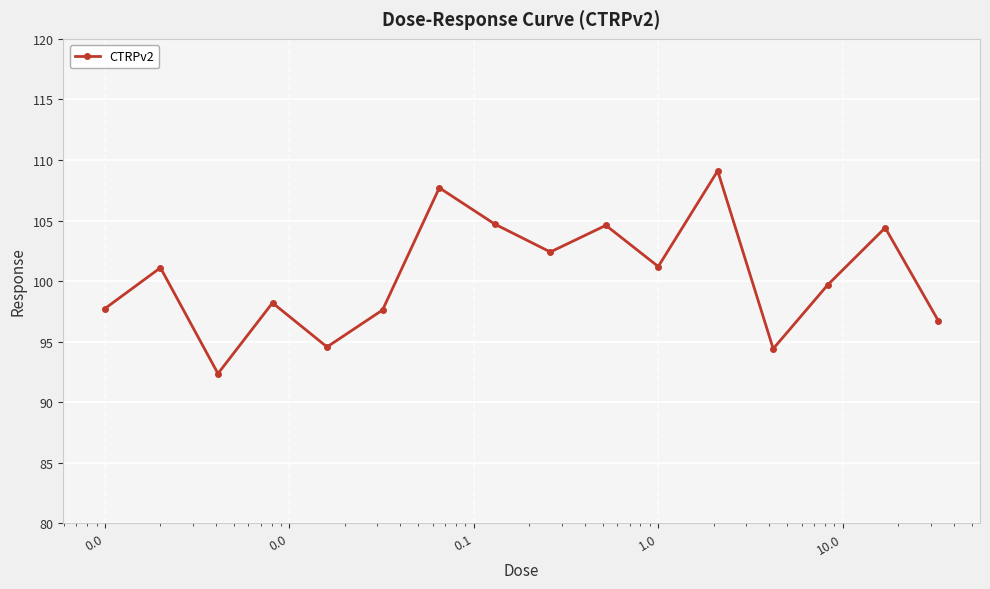

What is the average value?

100.4